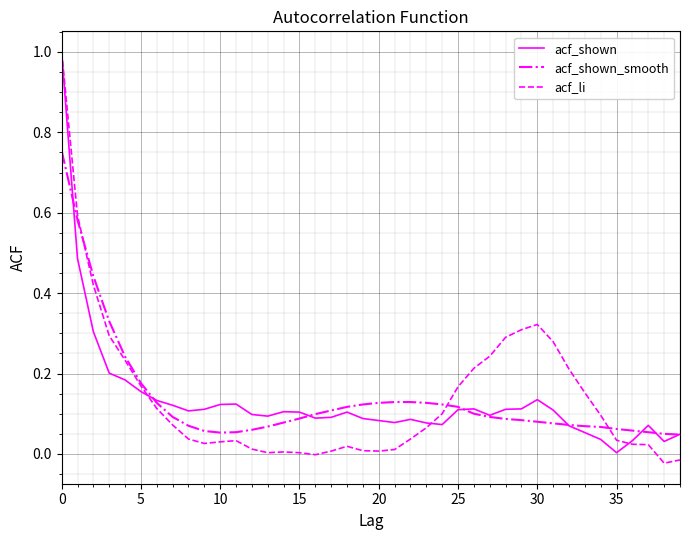

What is the difference between the maximum and minimum values in the acf_shown_smooth series?

0.7